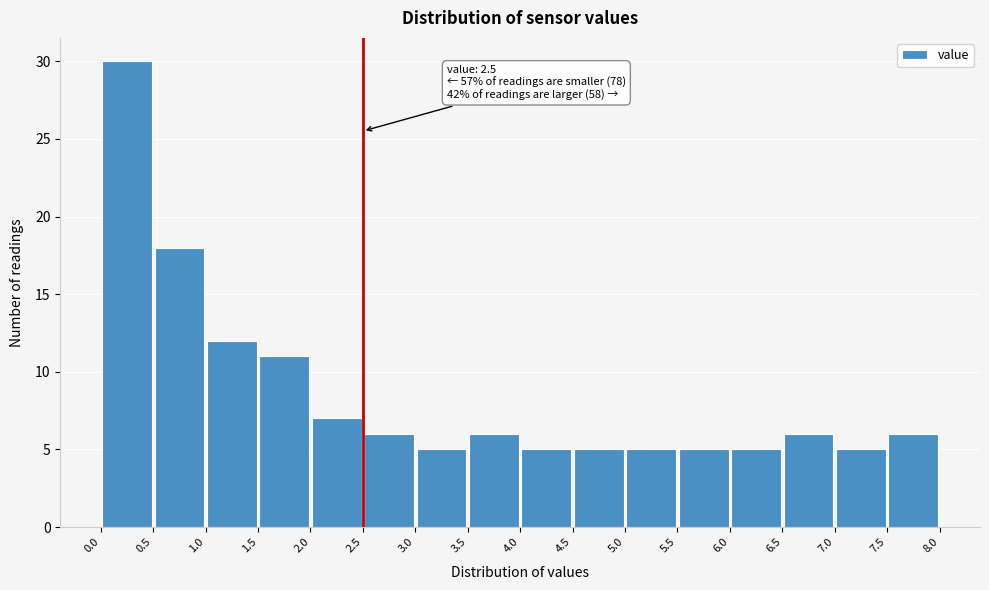

Which range on the x-axis has the tallest bar?

0.0 to 0.5